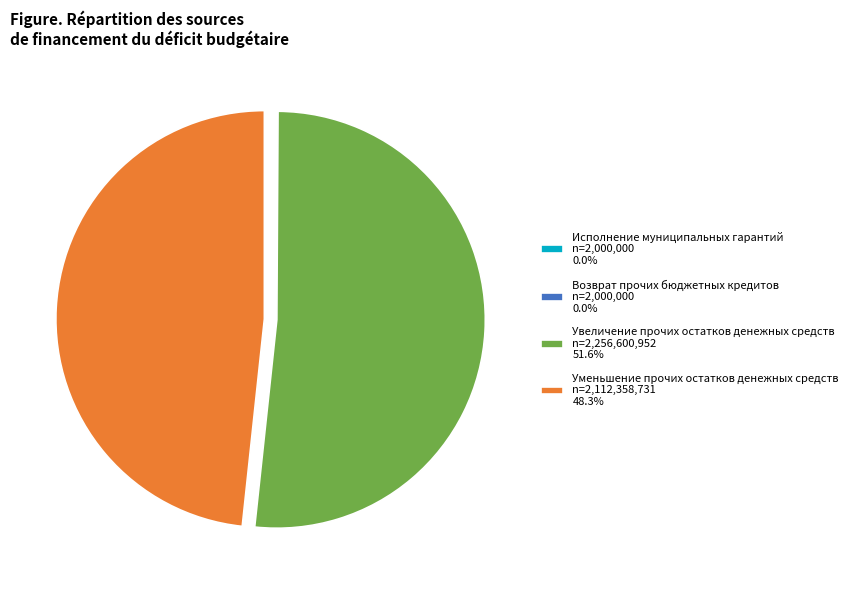

True or false: Увеличение прочих остатков денежных средств accounts for 57% of the total.

False